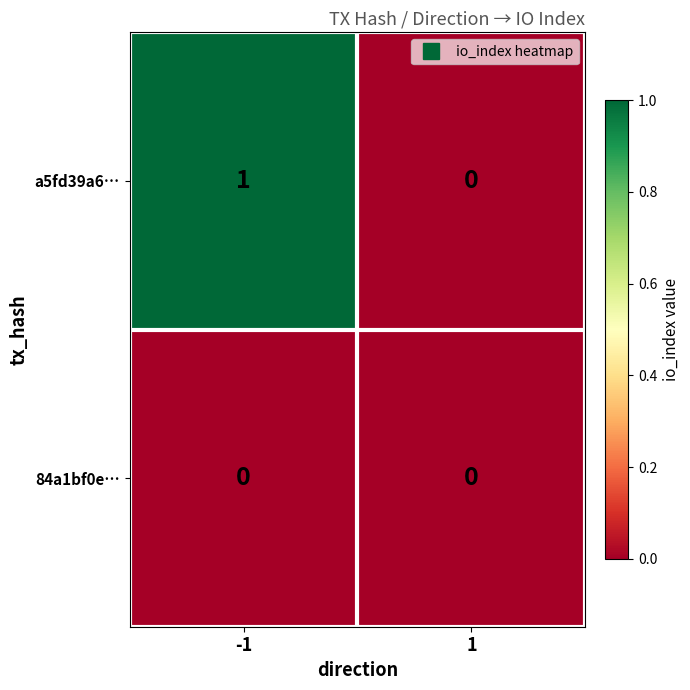

List the series in order of their peak value, lowest first.

84a1bf0e…, a5fd39a6…